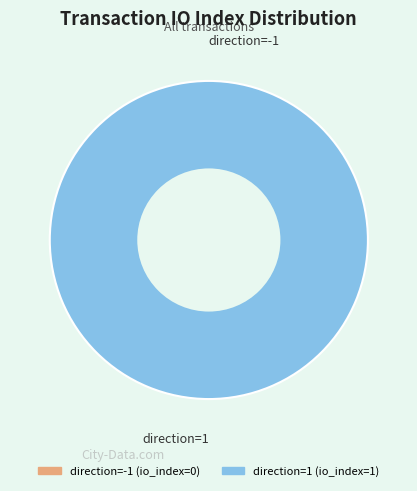

What percentage do direction=1 and direction=-1 together represent?

100.0%